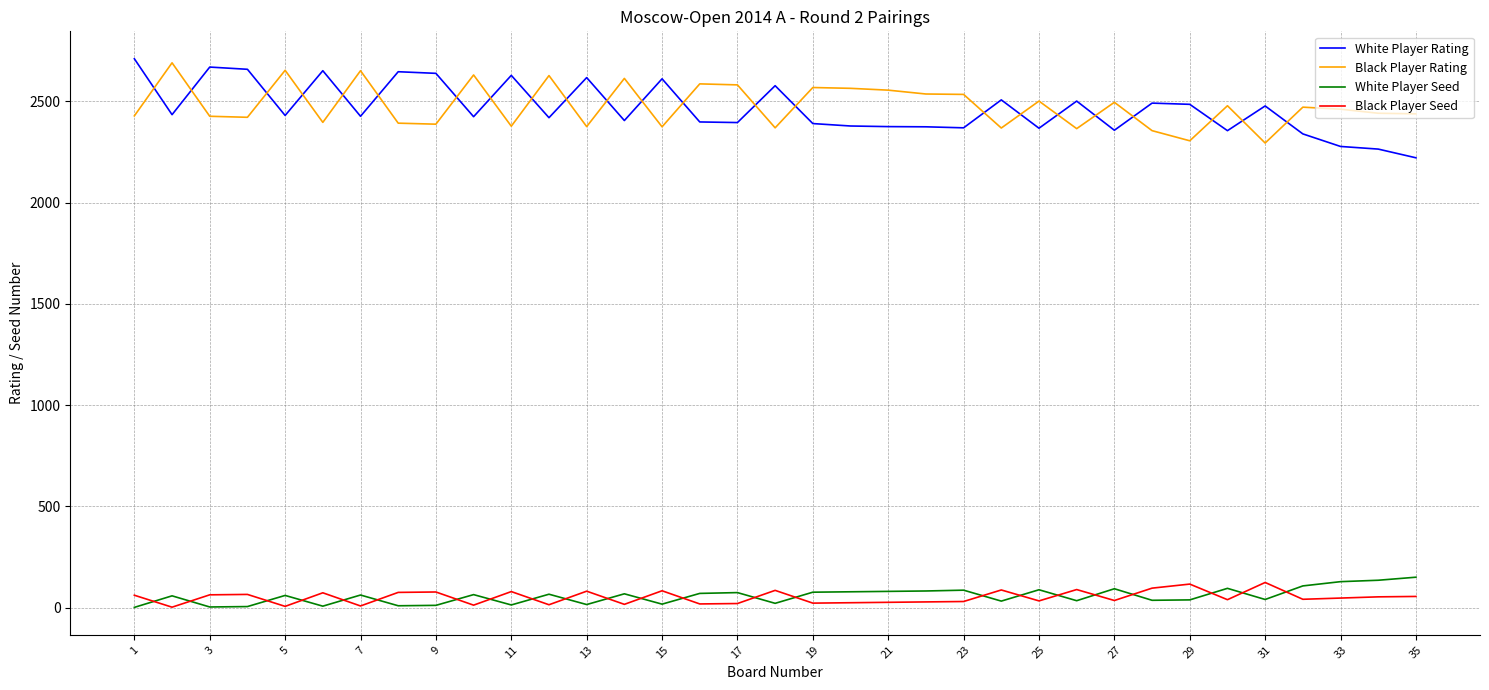

True or false: Black Player Rating and White Player Seed cross at least once.

False